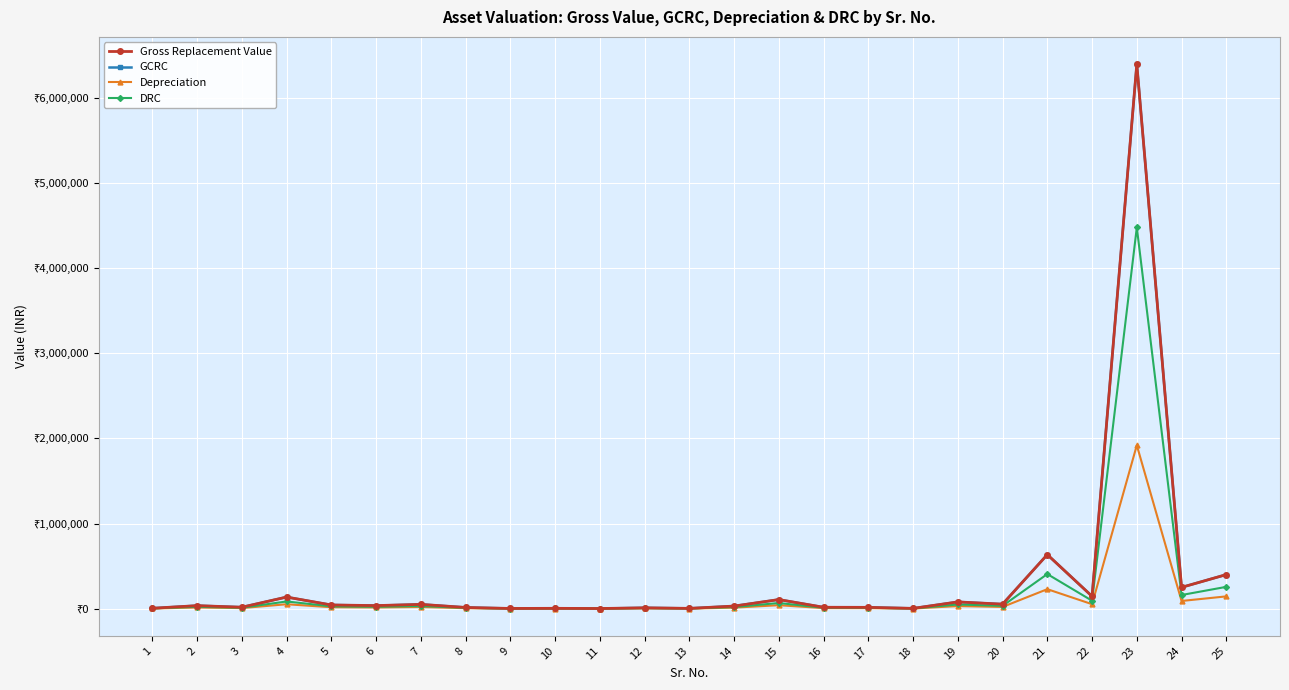

At which label does GCRC first exceed 35000?

4